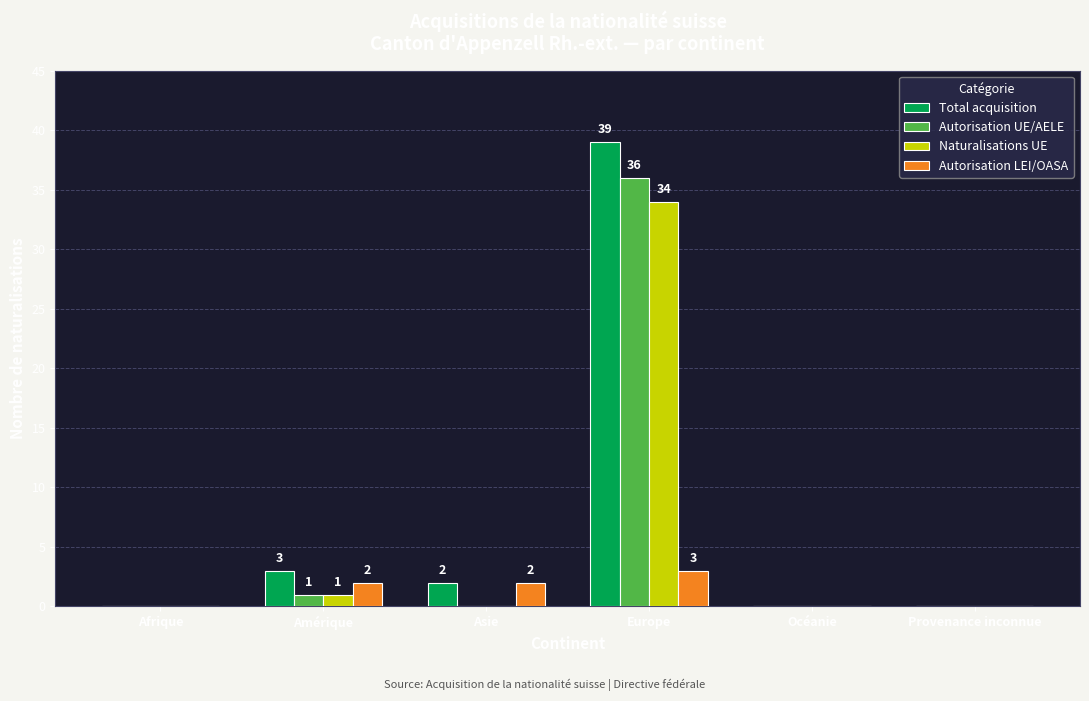

The value of Autorisation UE/AELE at Océanie is -24. True or false?

False